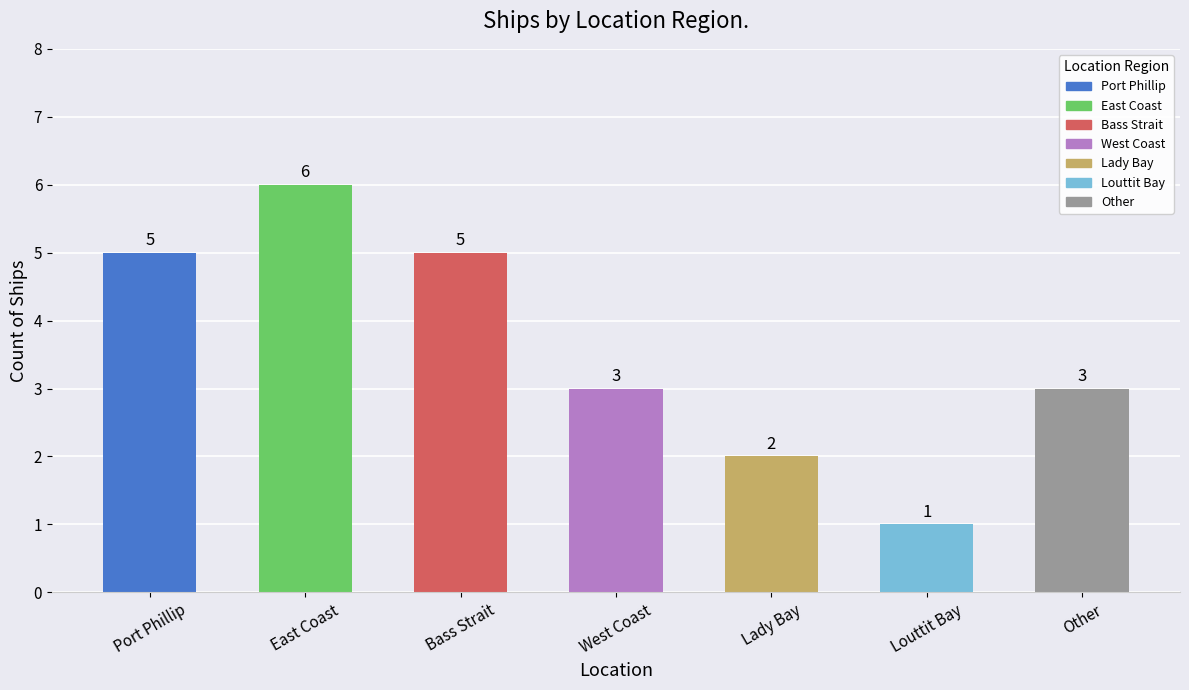

Reading right to left, extract all data points from this chart.

3	1	2	3	5	6	5